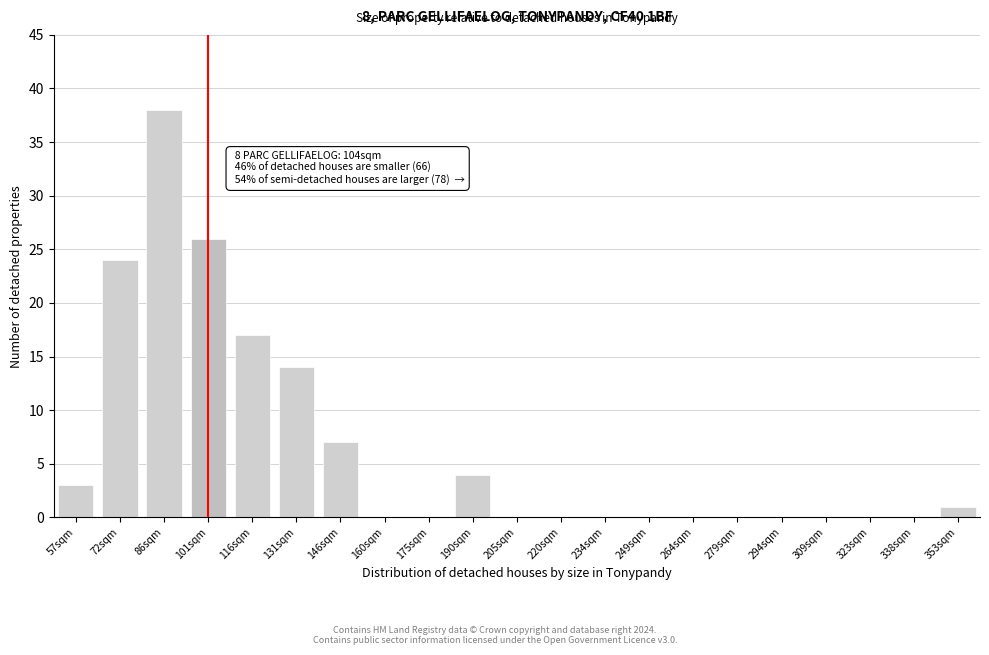

Reading left to right, transcribe all the data shown in this chart.

57sqm=3	72sqm=24	86sqm=38	101sqm=26	116sqm=17	131sqm=14	146sqm=7	160sqm=0	175sqm=0	190sqm=4	205sqm=0	220sqm=0	234sqm=0	249sqm=0	264sqm=0	279sqm=0	294sqm=0	309sqm=0	323sqm=0	338sqm=0	353sqm=1